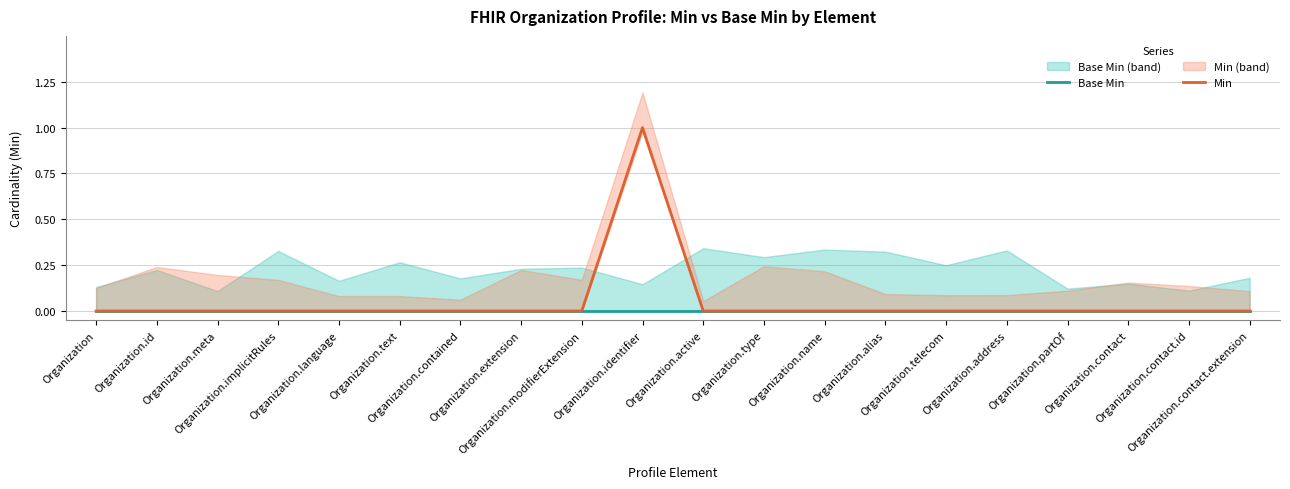

At how many categories does at least one series exceed 0?

1